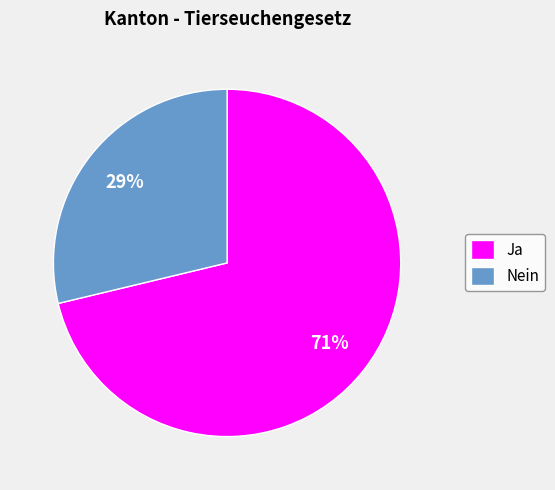

Is there any slice that represents more than half of the pie?

Yes